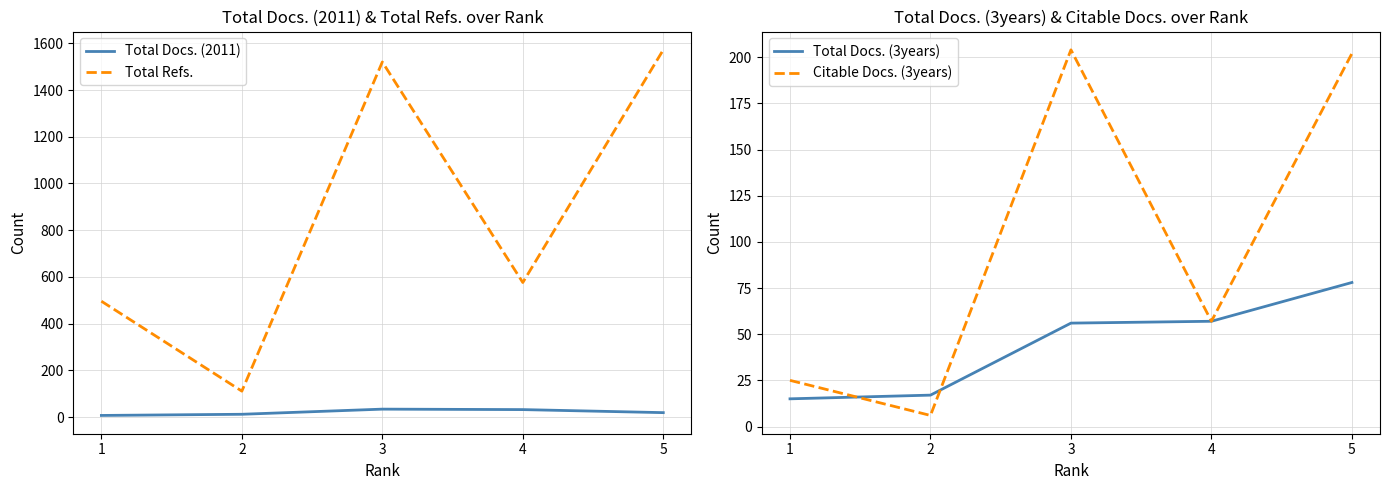

At which category is the sum across all series the highest?

5